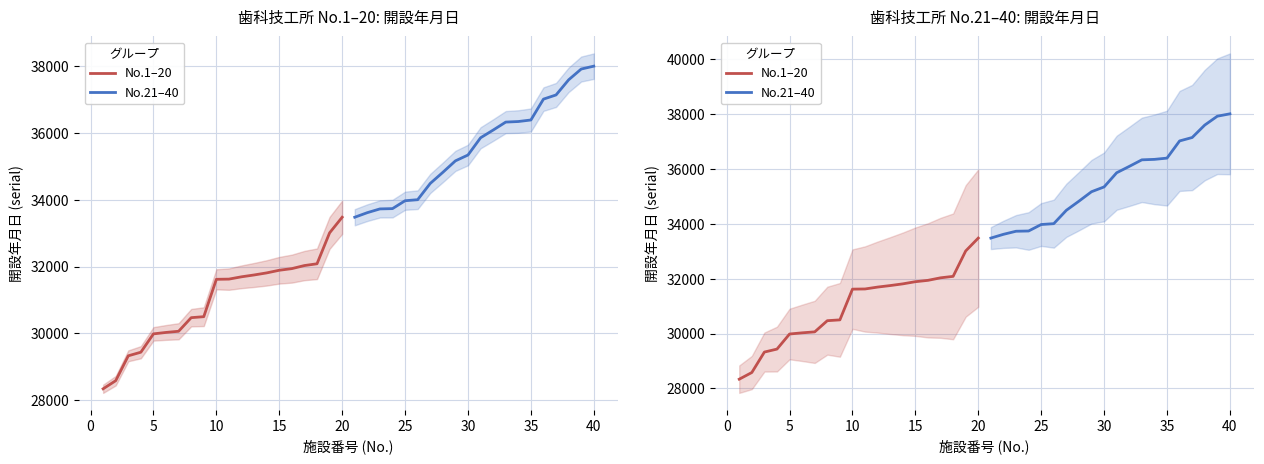

True or false: No.1–20 and No.21–40 cross at least once.

False